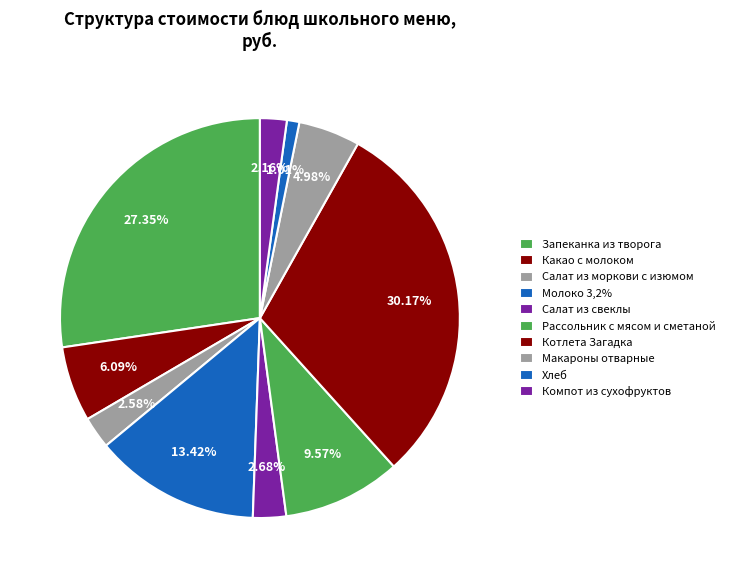

Does Котлета Загадка represent more than half of the total?

No